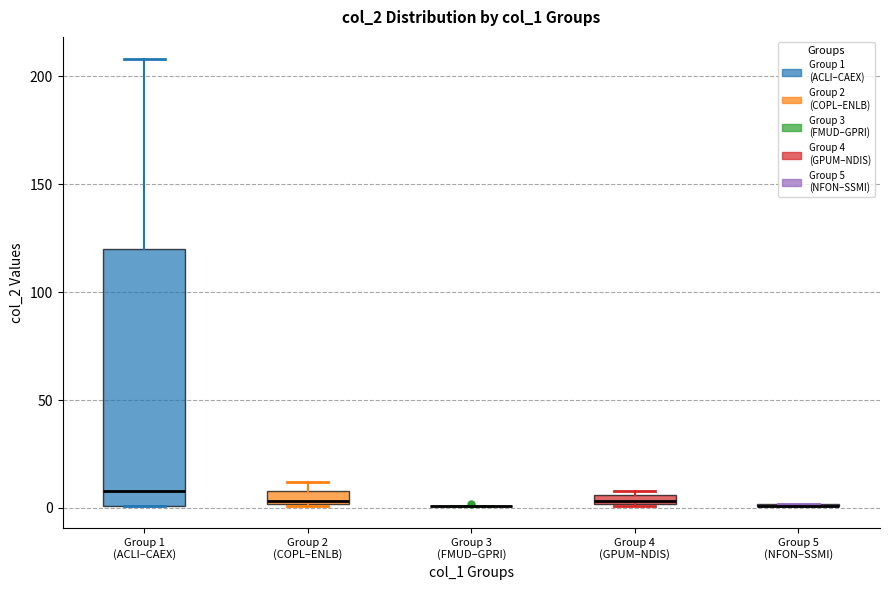

Which box is the tallest, from its lower edge to its upper edge?

Group 1 (ACLI–CAEX)